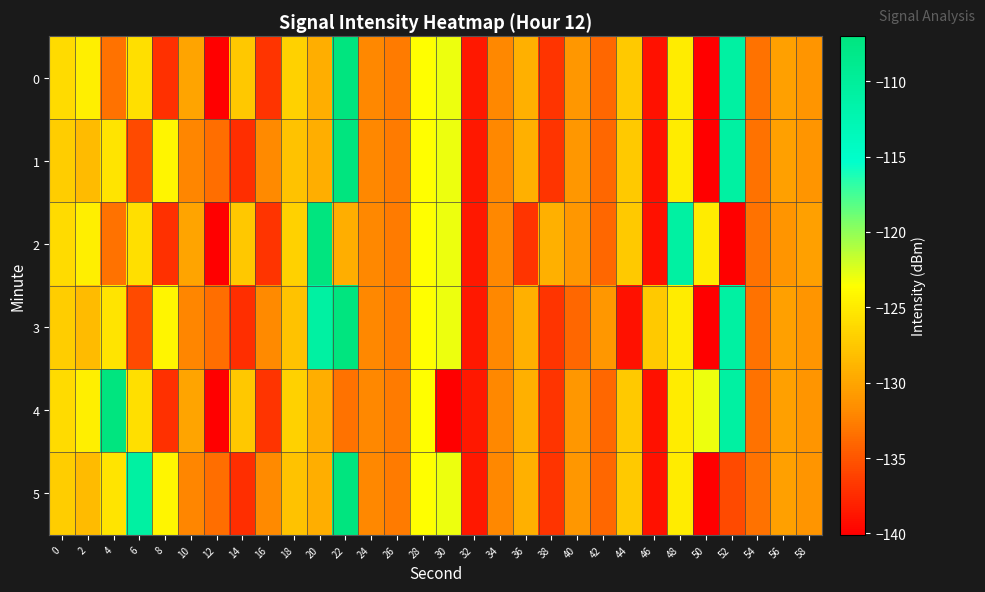

Reading left to right, what are all the values shown in this chart?

0: 0=-126.1	2=-124.6	4=-133.3	6=-125.8	8=-137.2	10=-130.0	12=-140.0	14=-127.4	16=-136.9	18=-126.8	20=-129.3	22=-107.0	24=-132.0	26=-132.7	28=-123.6	30=-123.0	32=-138.6	34=-132.0	36=-129.2	38=-137.0	40=-130.9	42=-133.9	44=-127.3	46=-139.1	48=-124.9	50=-140.1	52=-110.8	54=-133.3	56=-130.4	58=-131.1
1: 0=-127.1	2=-128.4	4=-125.4	6=-135.6	8=-124.3	10=-132.2	12=-133.5	14=-137.4	16=-131.9	18=-127.9	20=-129.3	22=-107.0	24=-132.0	26=-132.7	28=-123.6	30=-123.0	32=-138.6	34=-132.0	36=-129.2	38=-137.0	40=-130.9	42=-133.9	44=-127.3	46=-139.1	48=-124.9	50=-140.1	52=-110.8	54=-133.3	56=-130.4	58=-131.1
2: 0=-126.1	2=-124.6	4=-133.3	6=-125.8	8=-137.2	10=-130.0	12=-140.0	14=-127.4	16=-136.9	18=-126.8	20=-107.0	22=-129.3	24=-132.0	26=-132.7	28=-123.6	30=-123.0	32=-138.6	34=-132.0	36=-137.0	38=-129.2	40=-130.9	42=-133.9	44=-127.3	46=-139.1	48=-110.8	50=-124.9	52=-140.1	54=-133.3	56=-131.1	58=-130.4
3: 0=-127.1	2=-128.4	4=-125.4	6=-135.6	8=-124.3	10=-132.2	12=-133.5	14=-137.4	16=-131.9	18=-127.9	20=-110.8	22=-107.0	24=-132.0	26=-132.7	28=-123.6	30=-123.0	32=-138.6	34=-132.0	36=-129.2	38=-137.0	40=-133.9	42=-130.9	44=-139.1	46=-127.3	48=-124.9	50=-140.1	52=-110.8	54=-133.3	56=-130.4	58=-131.1
4: 0=-126.1	2=-124.6	4=-107.0	6=-125.8	8=-137.2	10=-130.0	12=-140.0	14=-127.4	16=-136.9	18=-126.8	20=-129.3	22=-133.3	24=-132.0	26=-132.7	28=-123.6	30=-140.1	32=-138.6	34=-132.0	36=-129.2	38=-137.0	40=-130.9	42=-133.9	44=-127.3	46=-139.1	48=-124.9	50=-123.0	52=-110.8	54=-133.3	56=-130.4	58=-131.1
5: 0=-127.1	2=-128.4	4=-125.4	6=-110.8	8=-124.3	10=-132.2	12=-133.5	14=-137.4	16=-131.9	18=-127.9	20=-129.3	22=-107.0	24=-132.0	26=-132.7	28=-123.6	30=-123.0	32=-138.6	34=-132.0	36=-129.2	38=-137.0	40=-130.9	42=-133.9	44=-127.3	46=-139.1	48=-124.9	50=-140.1	52=-135.6	54=-133.3	56=-130.4	58=-131.1